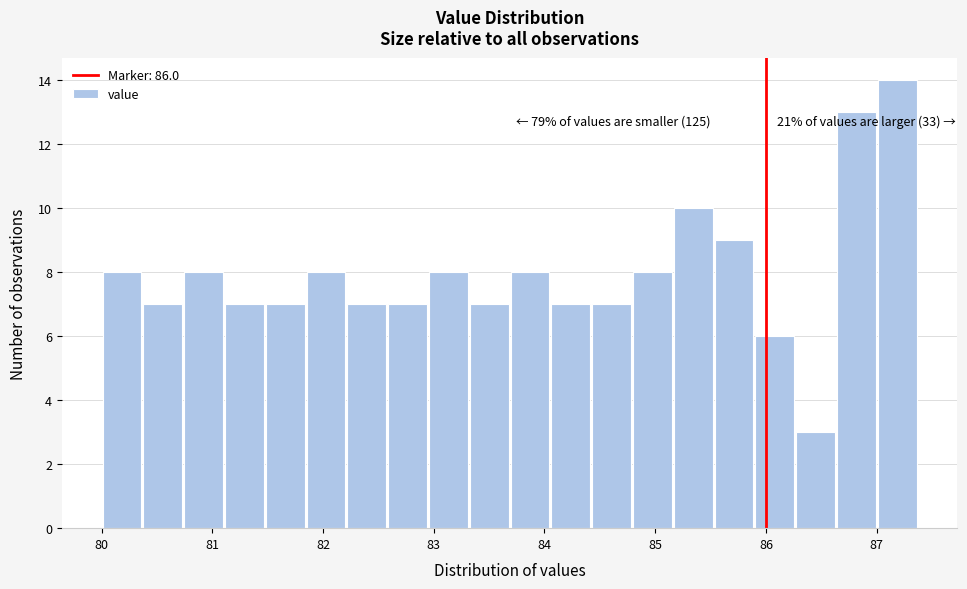

Read against the x-axis, roughly where is the centre of the tallest bar?

87.2